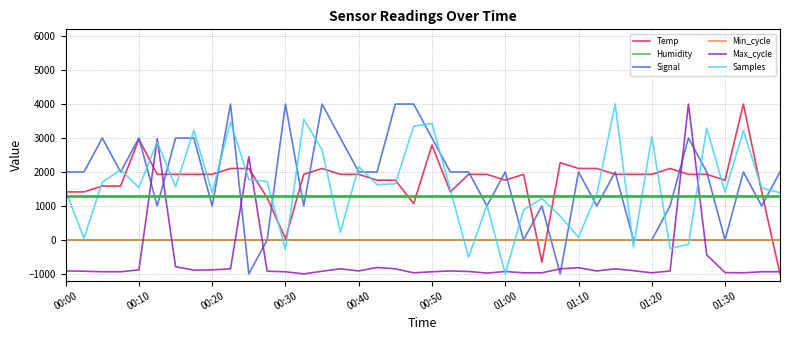

List the labels in order of Samples value, smallest first.

24, 22, 12, 33, 31, 34, 00:10, 28, 15, 27, 25, 23, 26, 29, 39, 01:20, 36, 00:00, 21, 38, 00:40, 01:00, 17, 18, 00:20, 11, 10, 00:30, 16, 14, 00:50, 32, 37, 01:10, 35, 19, 20, 01:30, 13, 30